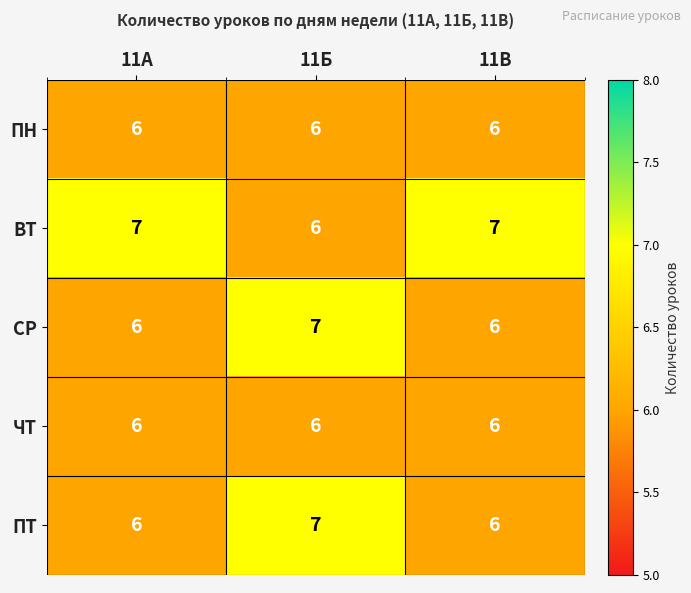

Is it true that ПТ equals 11 at 11Б?

False